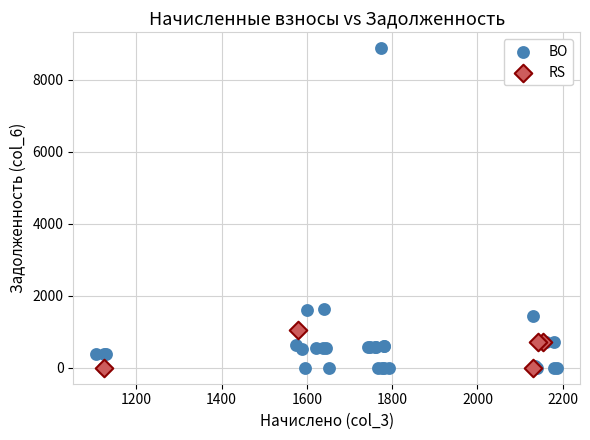

Which series contains the highest Y value?

BO